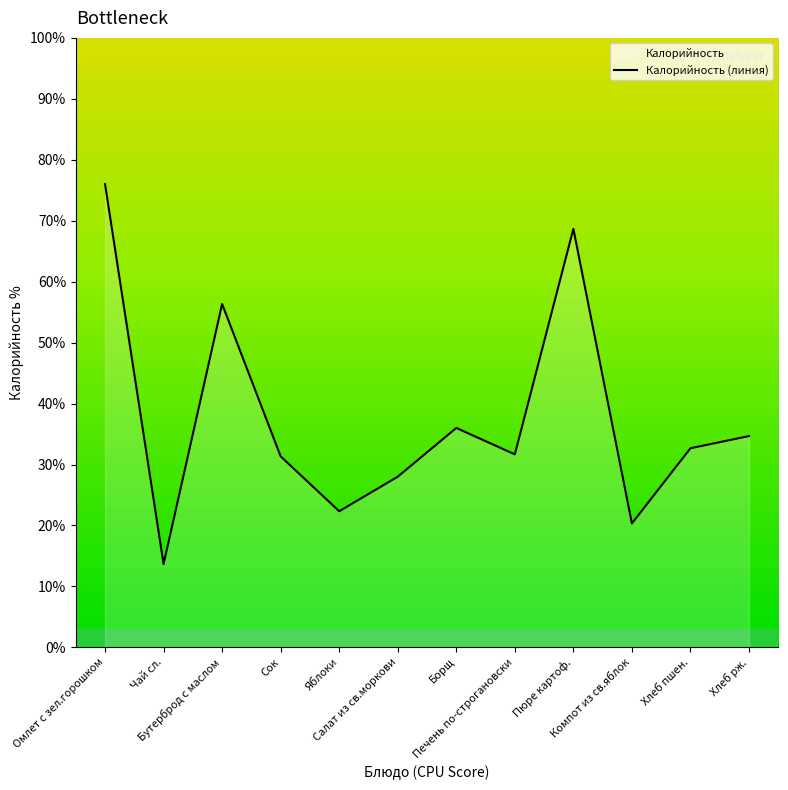

List the labels in order of value, largest first.

Омлет с зел.горошком, Пюре картоф., Бутерброд с маслом, Борщ, Хлеб рж., Хлеб пшен., Печень по-строгановски, Сок, Салат из св.моркови, Яблоки, Компот из св.яблок, Чай сл.